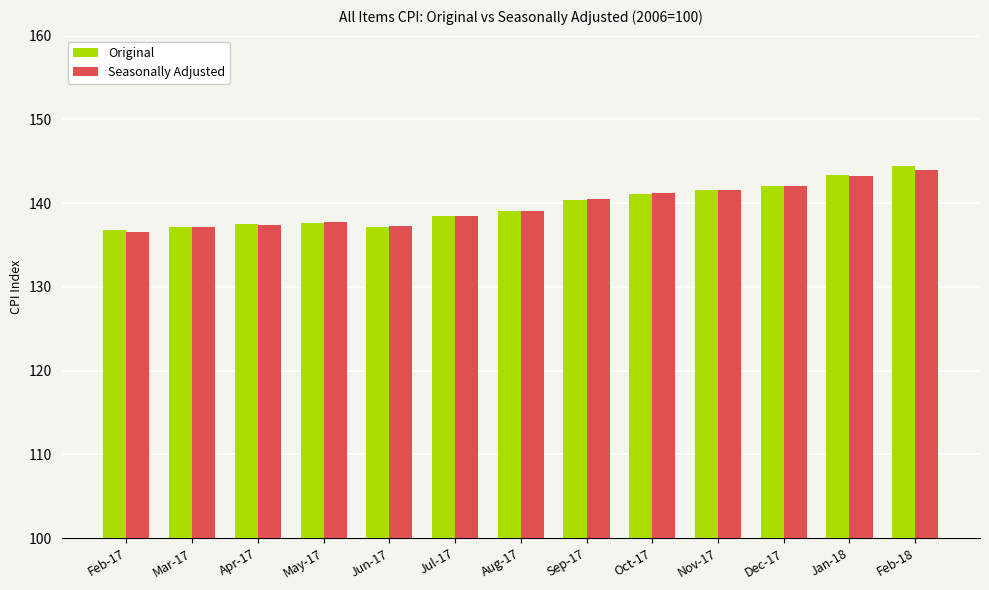

How many series are shown in this chart?

2